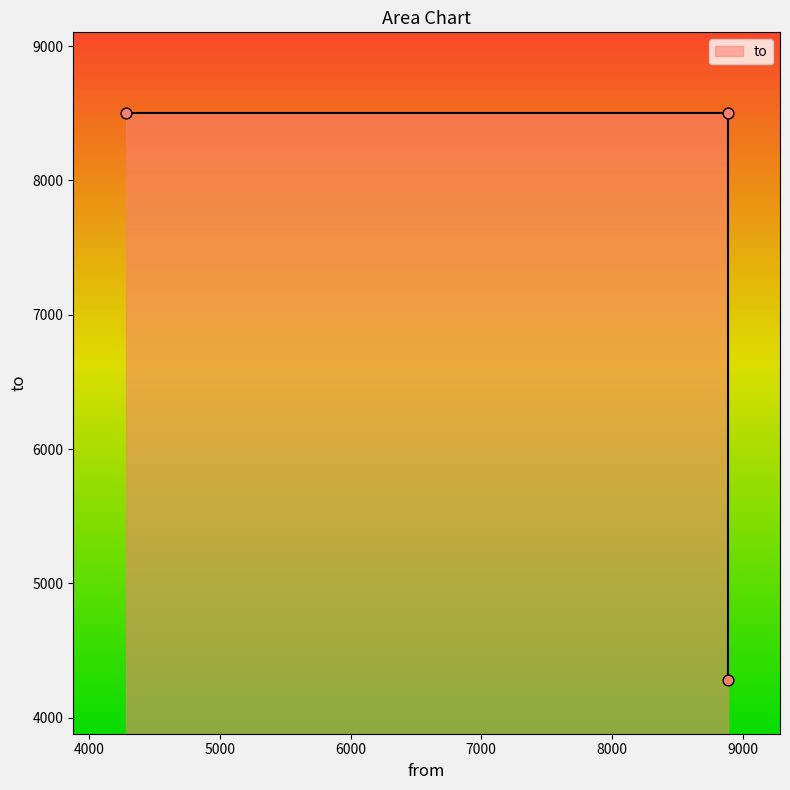

Between 8884 and 4280, which is larger?

8884